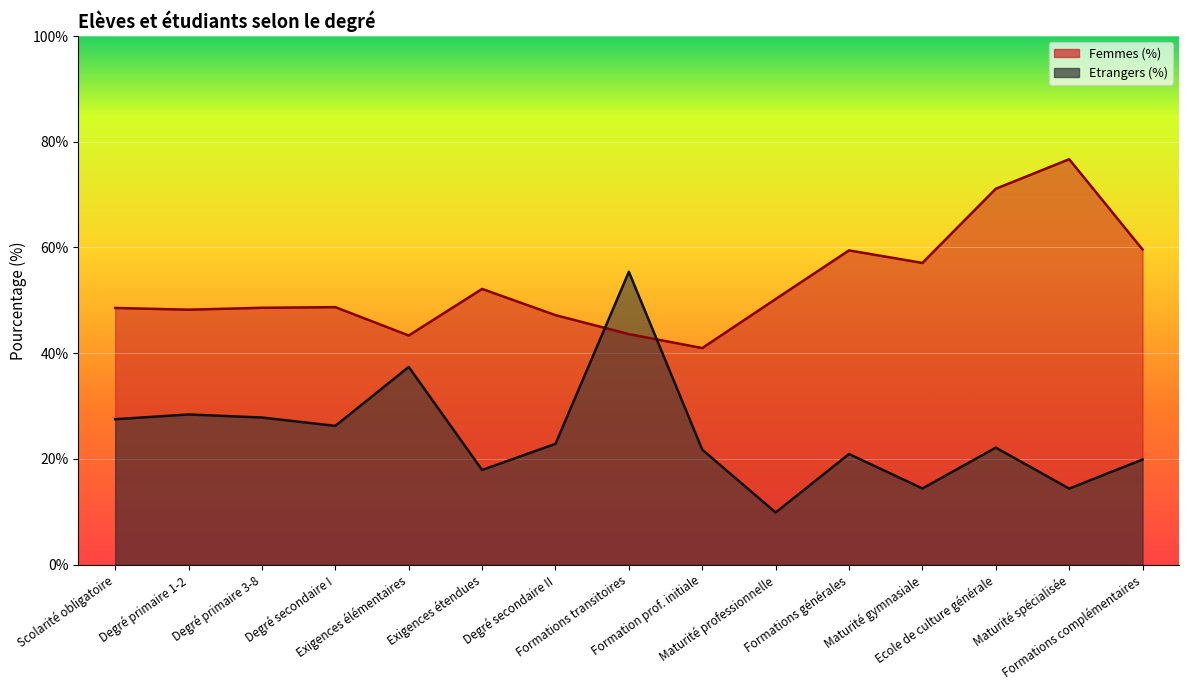

What are all the series names shown in the legend?

Femmes (%), Etrangers (%)